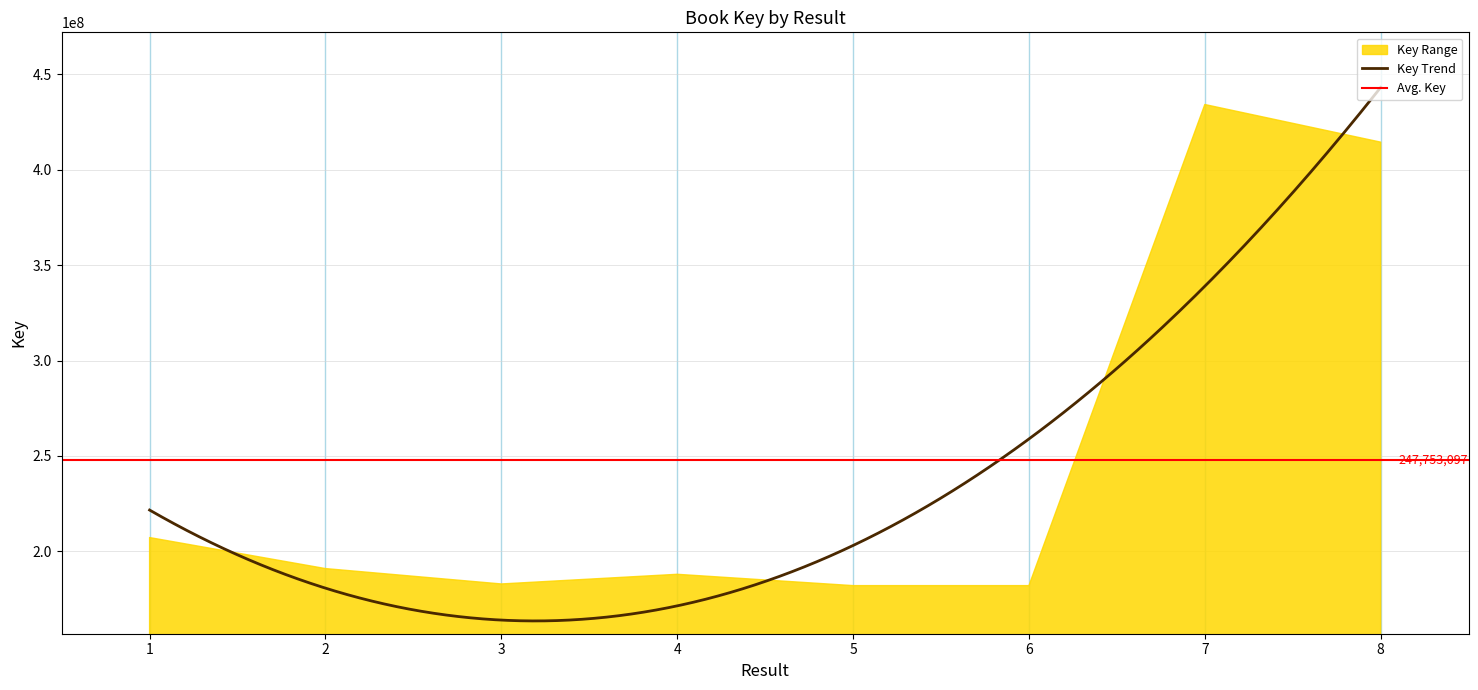

What is the difference between the values at 8 and 5?

232367115